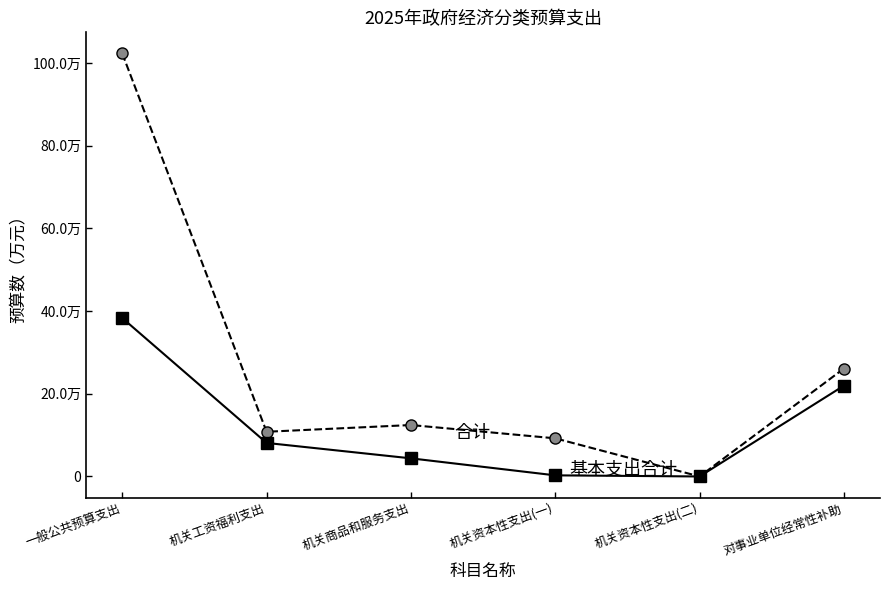

Is this an area chart (filled region under the line)?

No